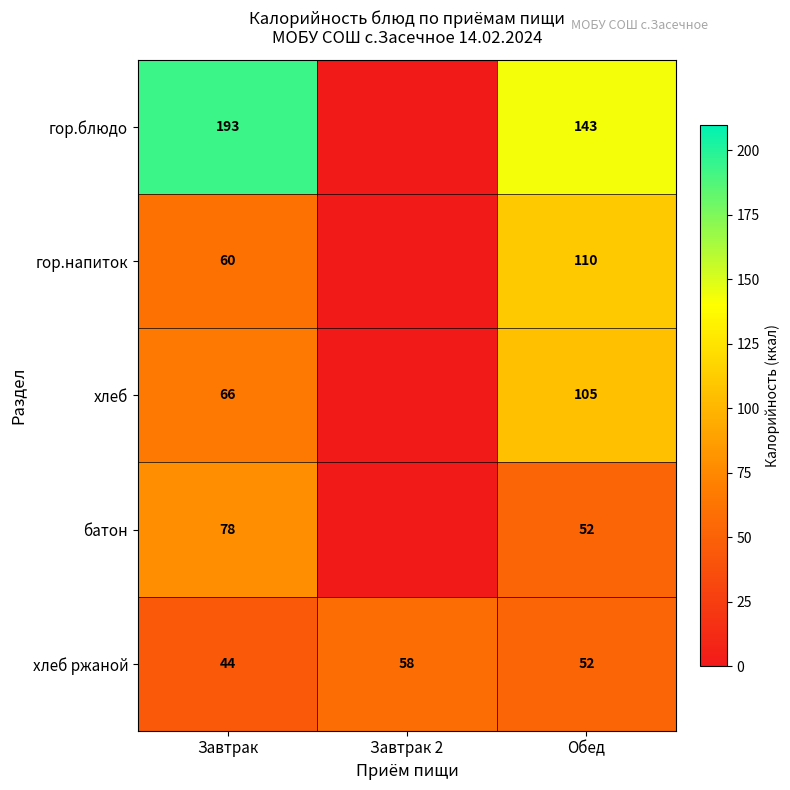

What is the difference between the батон values at Завтрак and Обед?

26